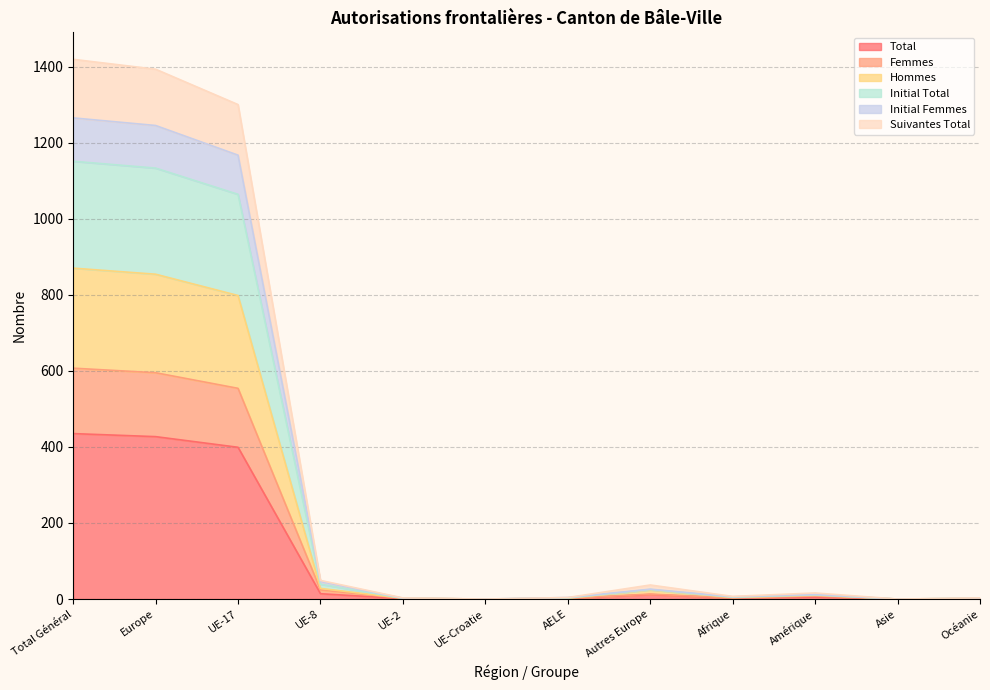

What is the spread (max minus min) of values at UE-2?

2